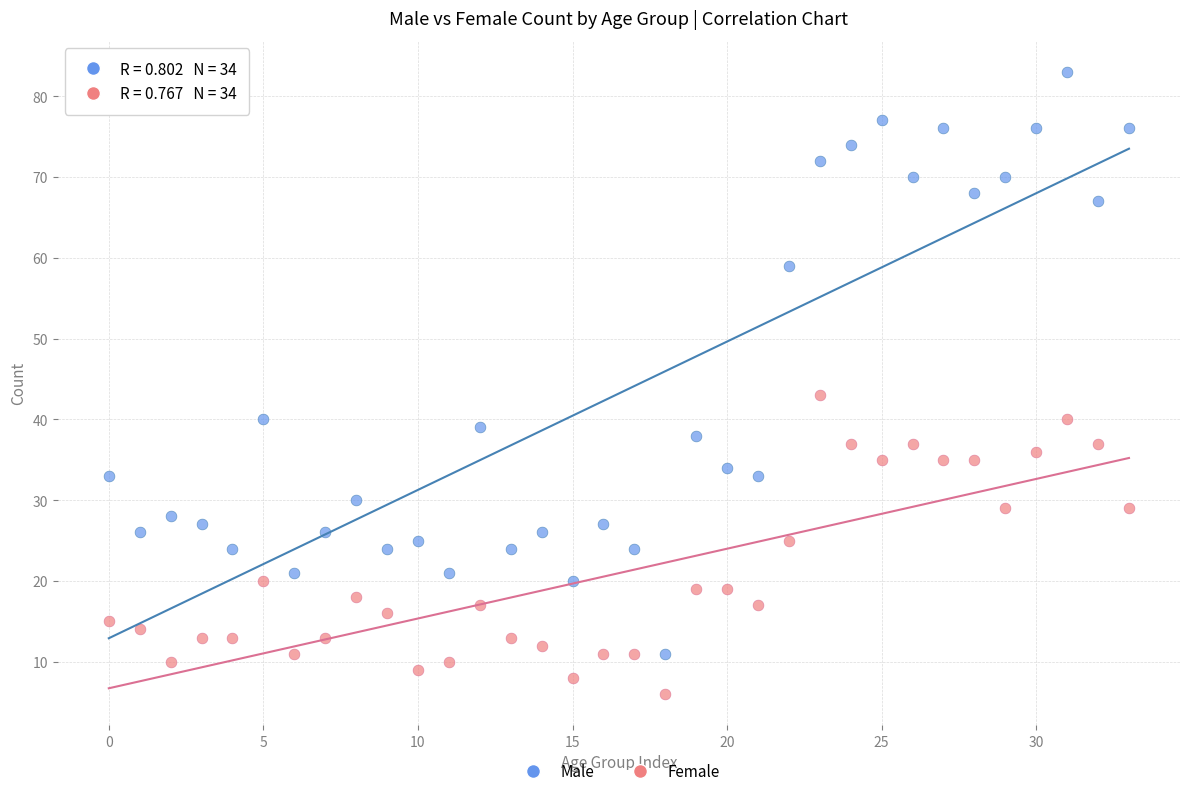

Across all series, what Y value is closest to 44?

43